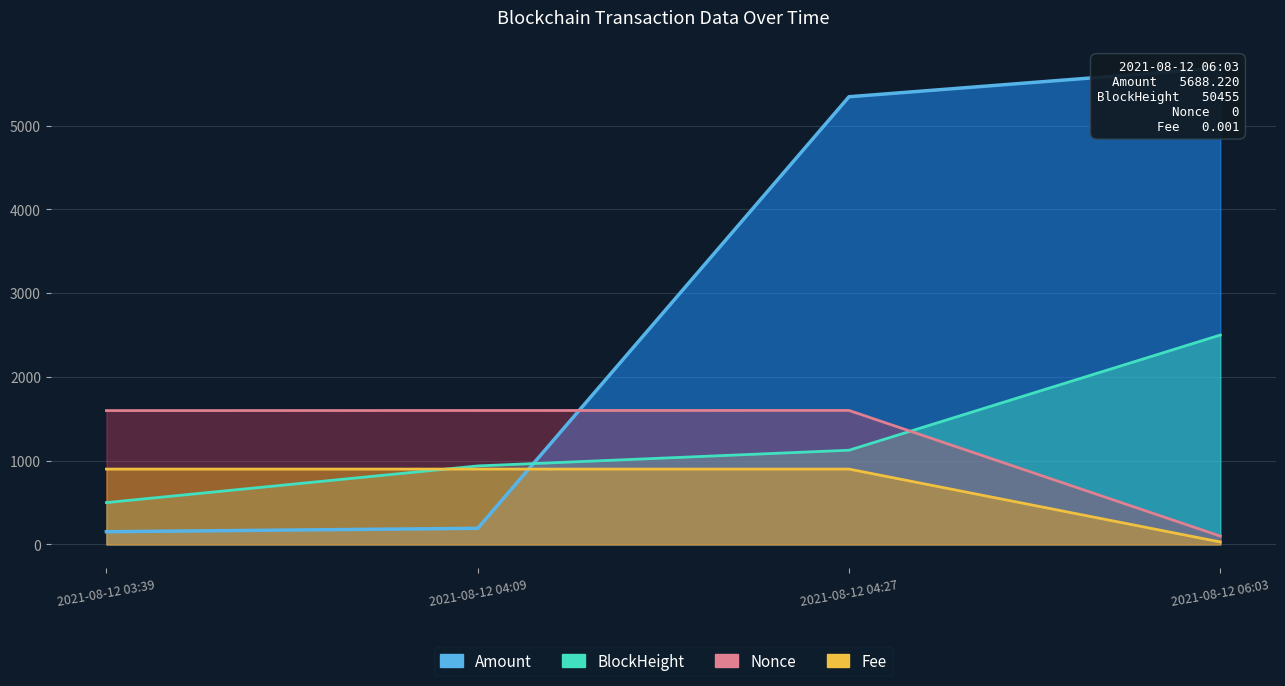

What is the spread (max minus min) of values at 2021-08-12 04:09?

1406.4